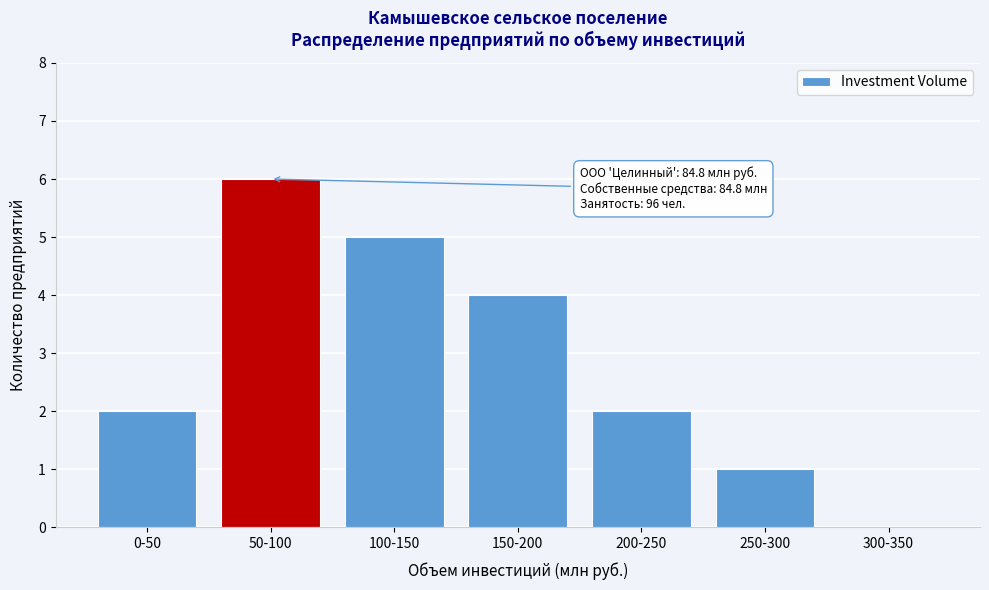

Reading left to right, what are all the values shown in this chart?

0-50=2	50-100=6	100-150=5	150-200=4	200-250=2	250-300=1	300-350=0